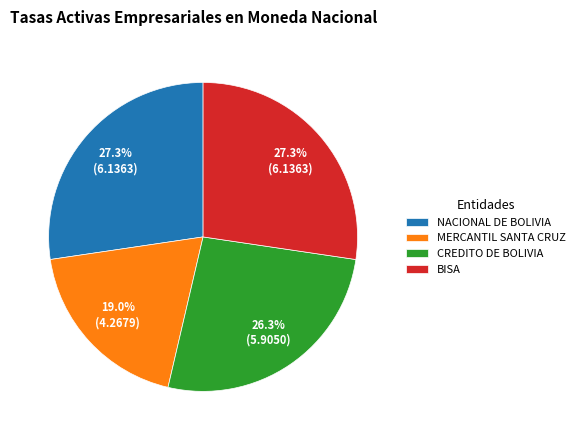

To the nearest percent, what is the average slice percentage?

25%